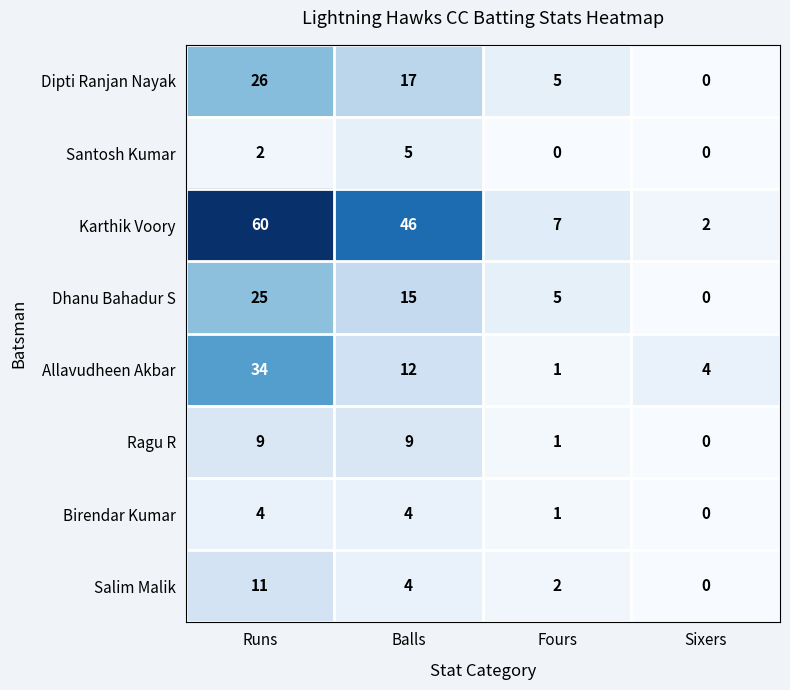

At which category is the sum across all series the highest?

Runs